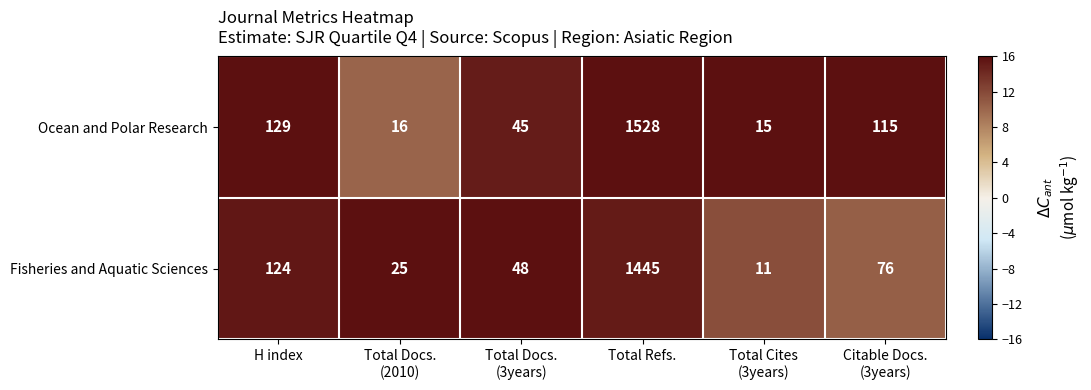

Is it true that Ocean and Polar Research equals 129 at H index?

True